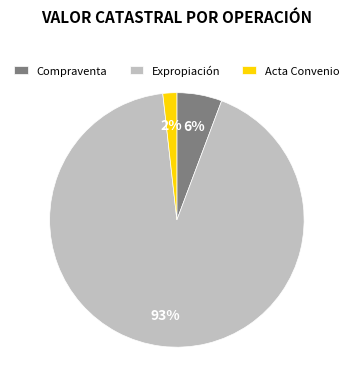

How many segments does this pie chart have?

3